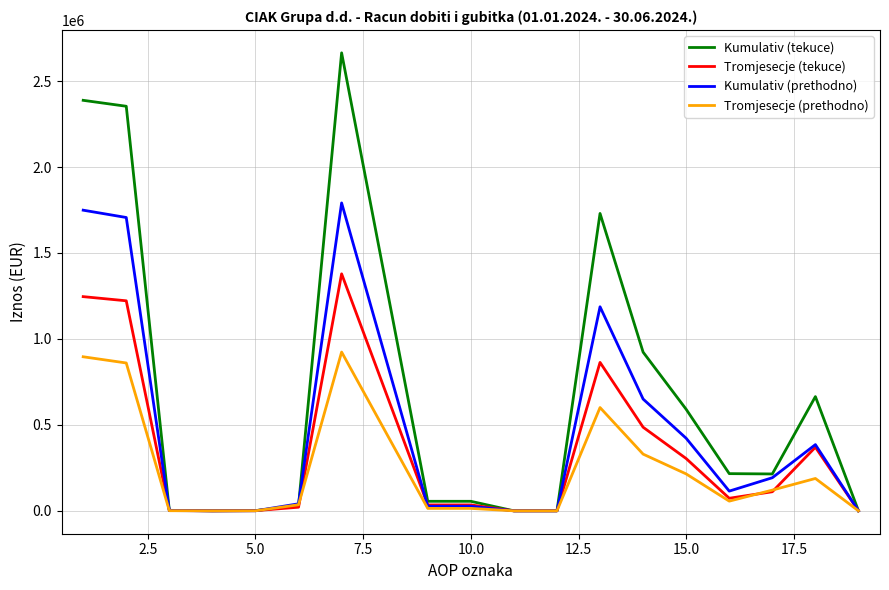

Which series has the widest spread of values?

Kumulativ (tekuce)